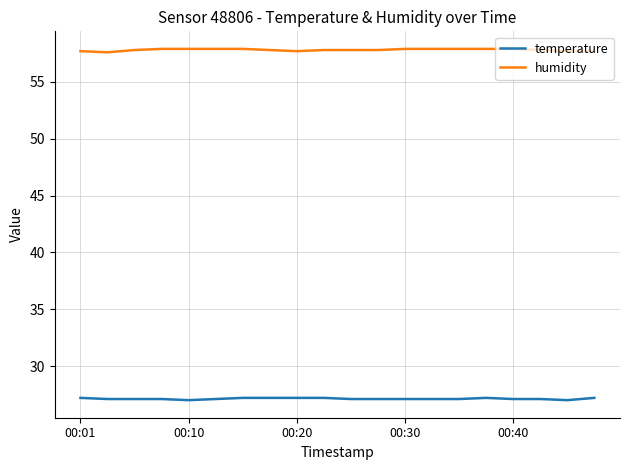

What is the sum of all temperature values?

542.5